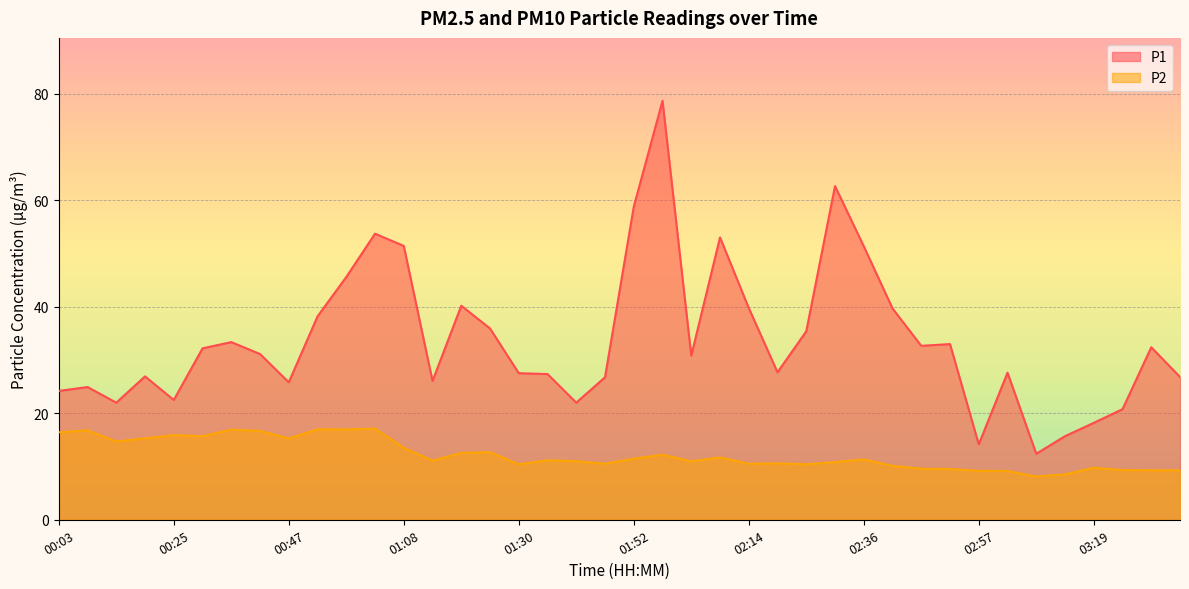

True or false: P1 and P2 intersect in this chart.

False